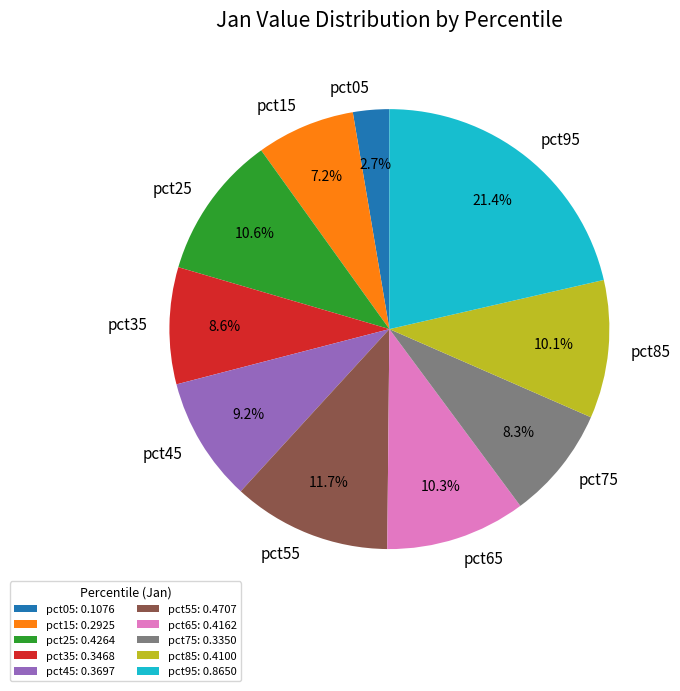

Between pct25 and pct05, which is larger?

pct25